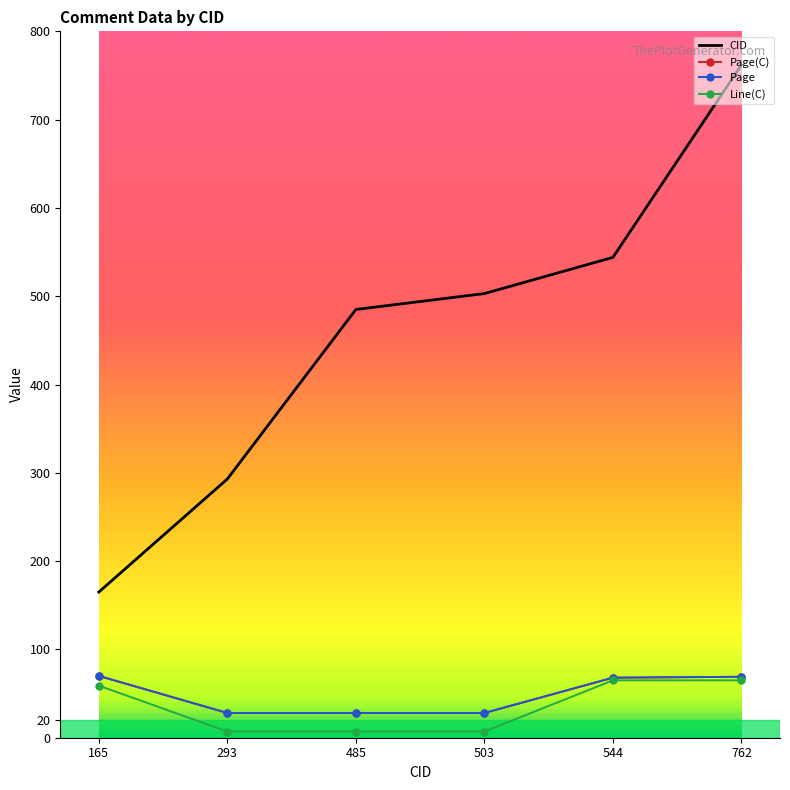

What is the difference between the Page values at 485 and 544?

40